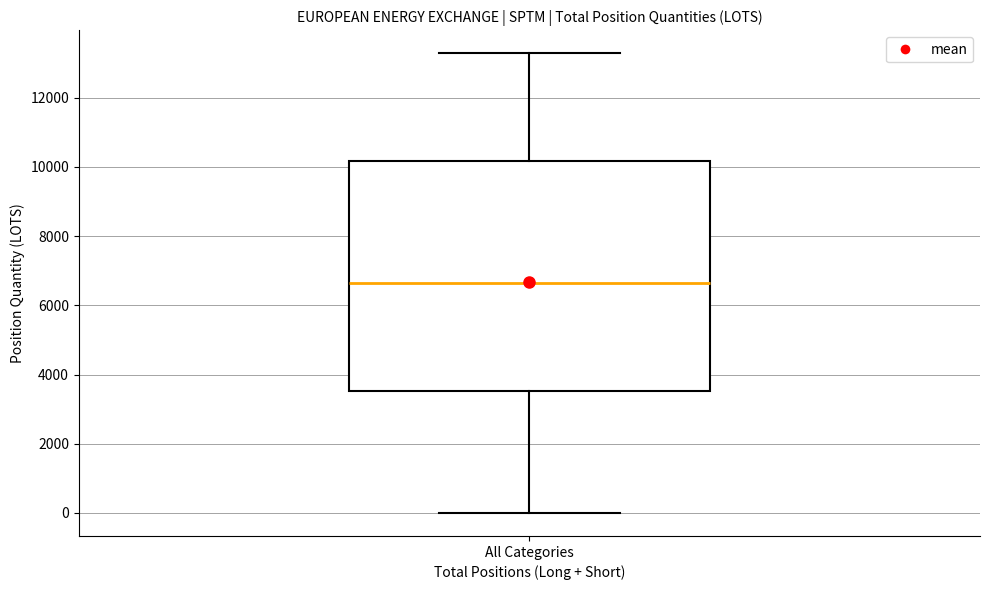

Where is the upper edge of the box for All Categories on the y-axis? The values are not printed on the chart, so give them approximately, as read against the axis.

10200